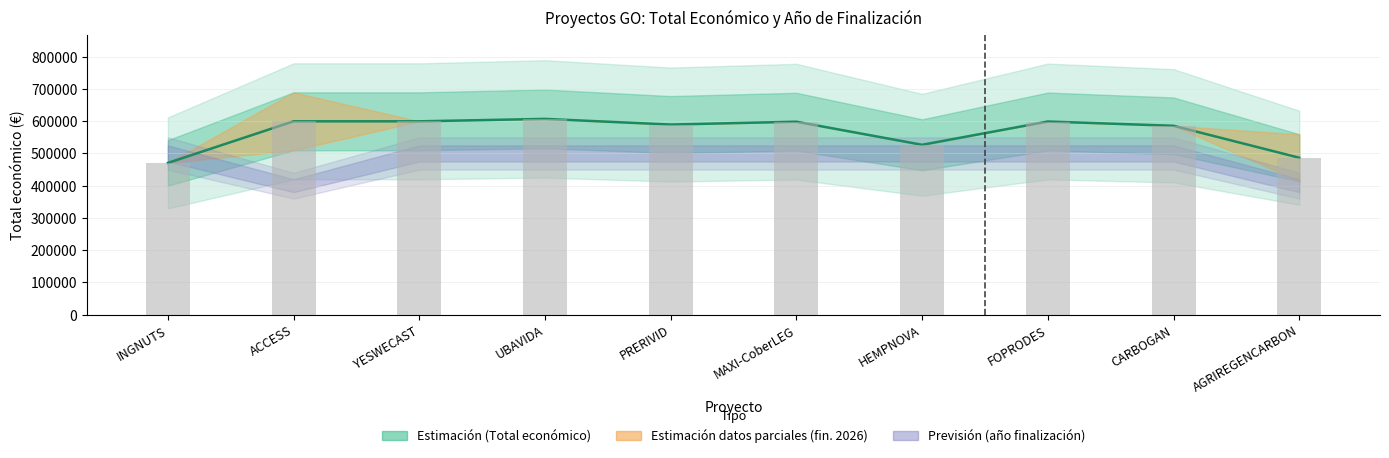

At which label does the data first exceed 598609?

ACCESS